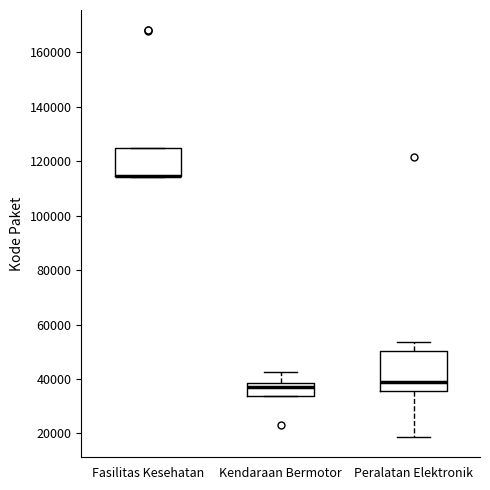

Where is the upper edge of the box for Fasilitas Kesehatan on the y-axis? The values are not printed on the chart, so give them approximately, as read against the axis.

124000